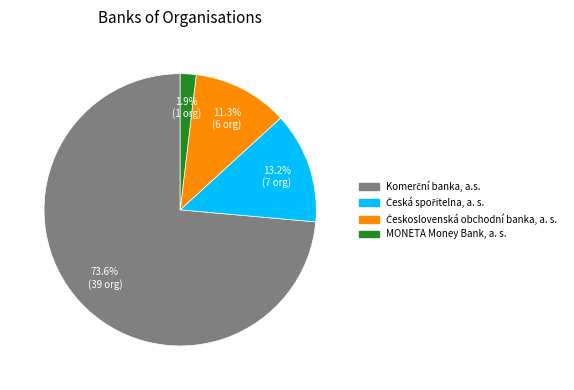

What is the smallest slice in the pie chart?

MONETA Money Bank, a. s.